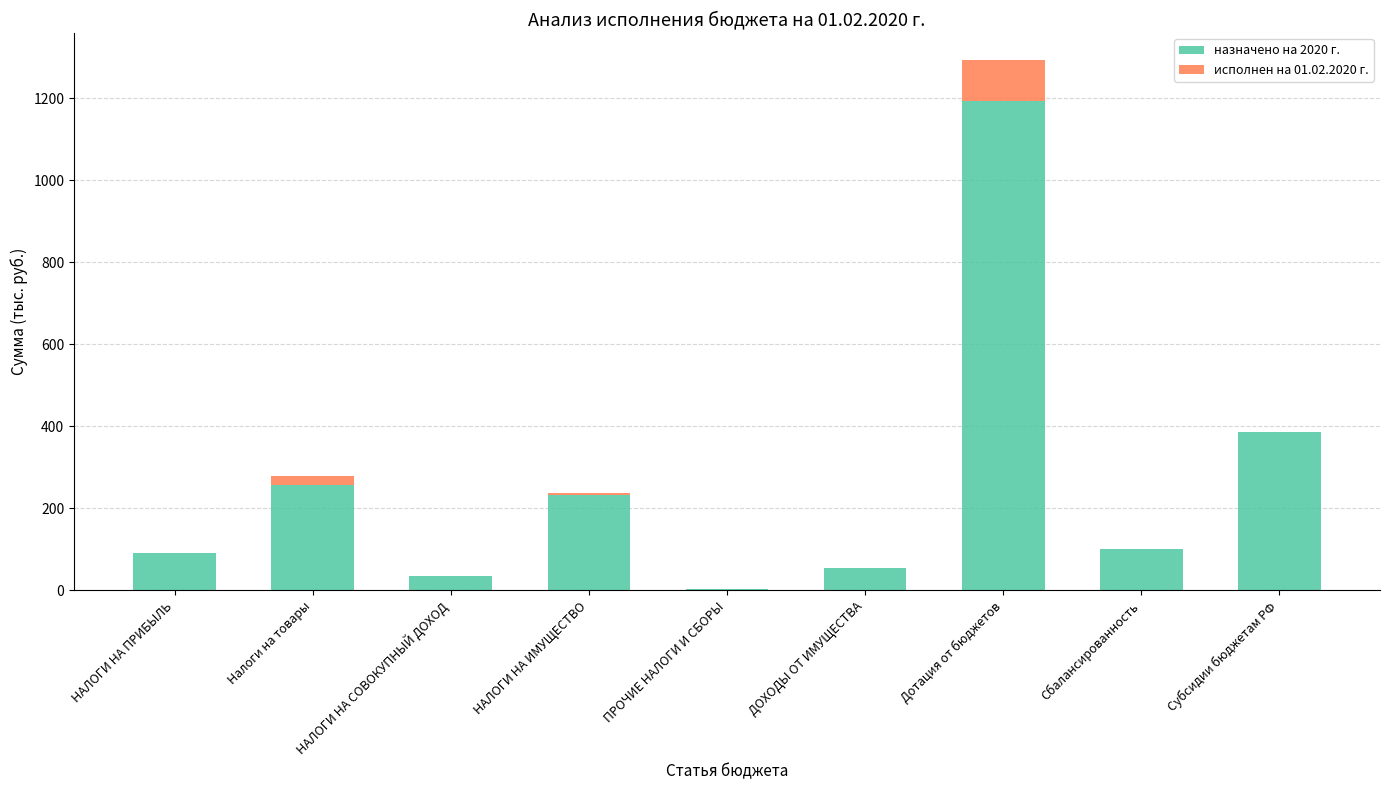

At which category is the sum across all series the highest?

Дотация от бюджетов